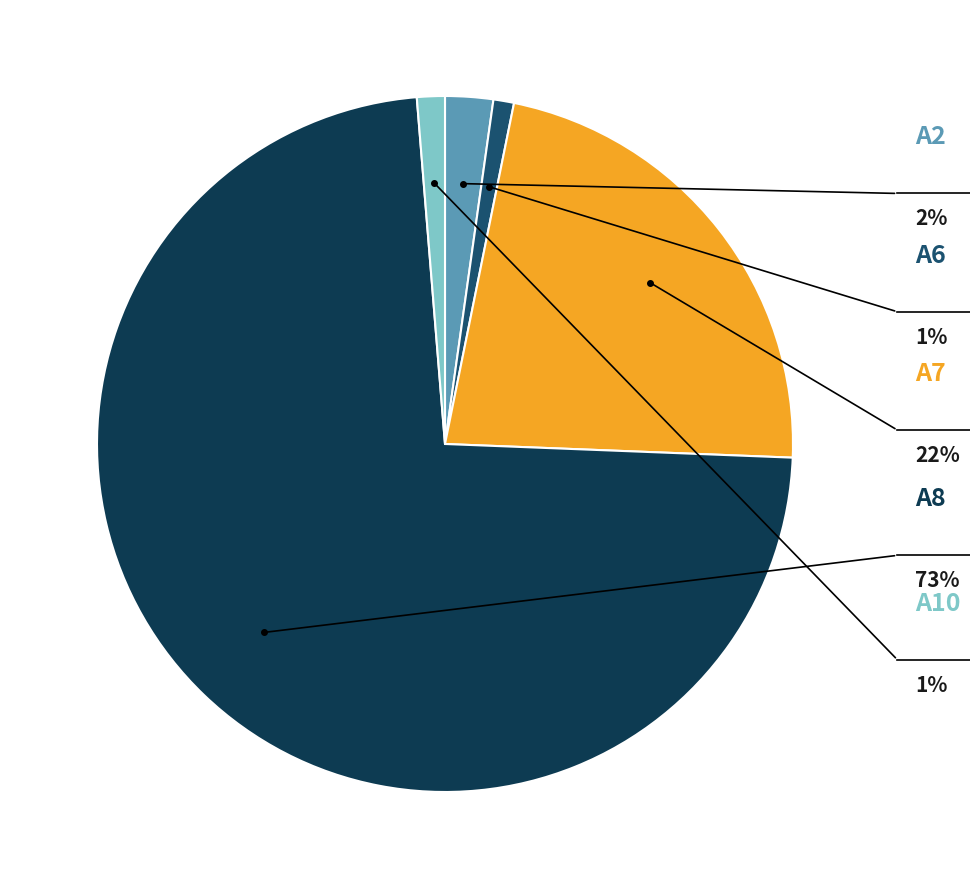

Does any single category account for the majority?

Yes